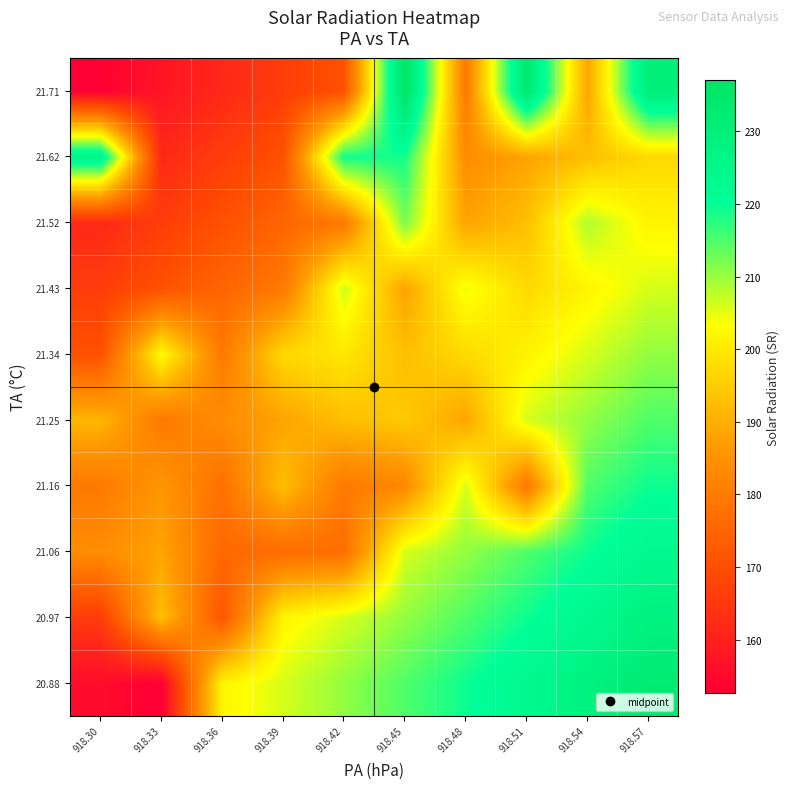

Rank the series at 918.51 from lowest to highest value.

21.16, 21.62, 21.52, 21.43, 21.34, 21.25, 21.06, 20.97, 20.88, 21.71